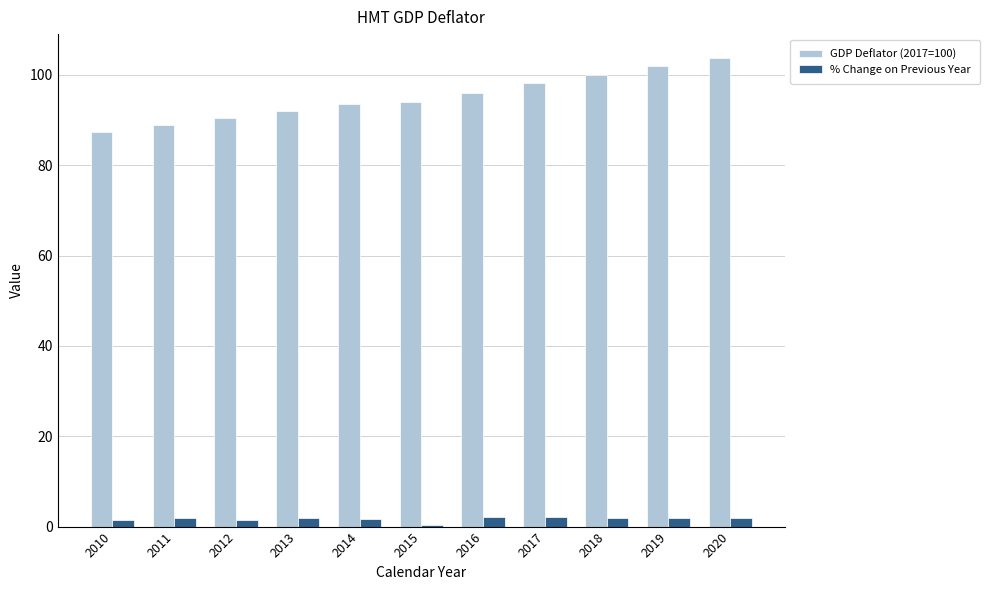

What is the maximum value for GDP Deflator (2017=100)?

103.9